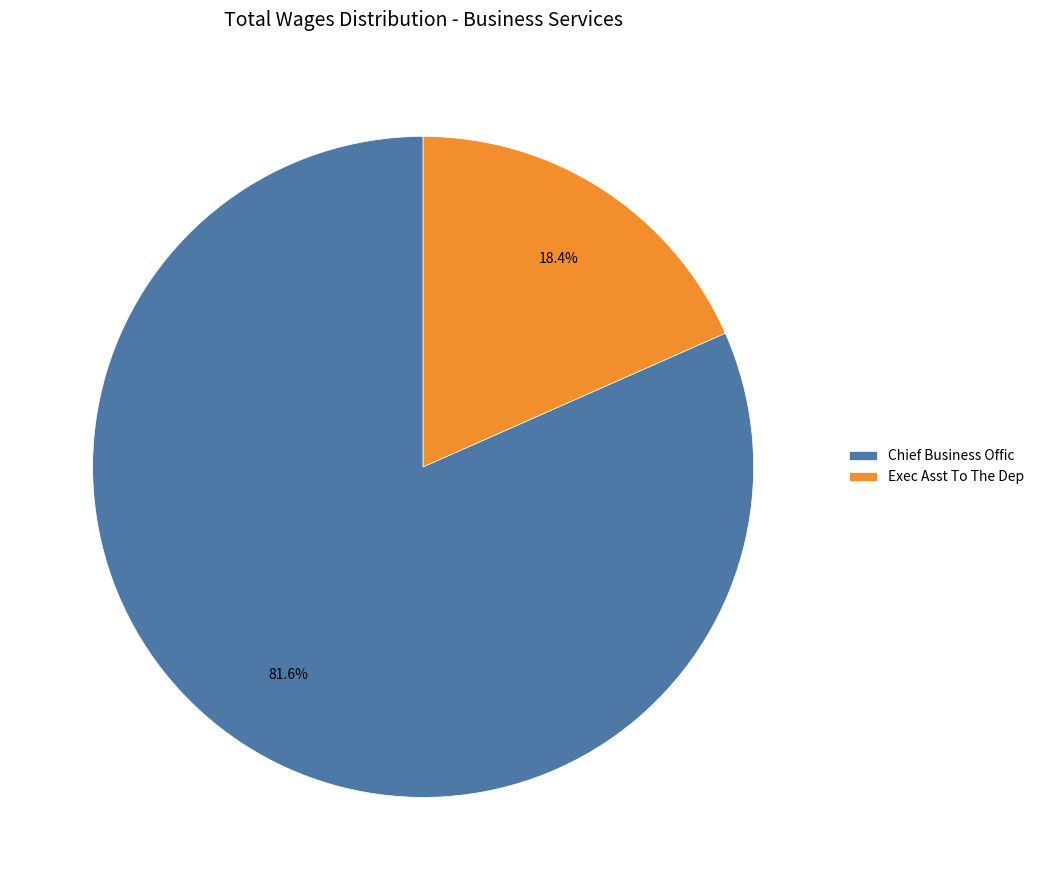

Which slice is the smallest?

Exec Asst To The Dep